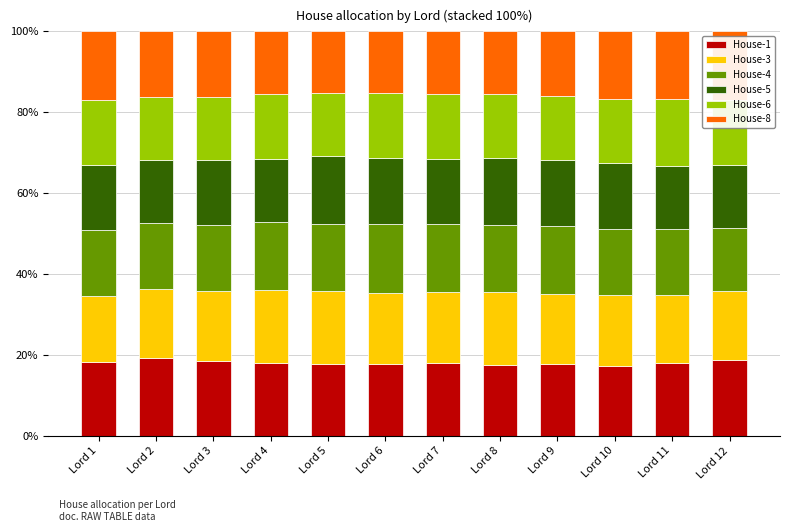

The value of House-1 at Lord 11 is 18.0. True or false?

True